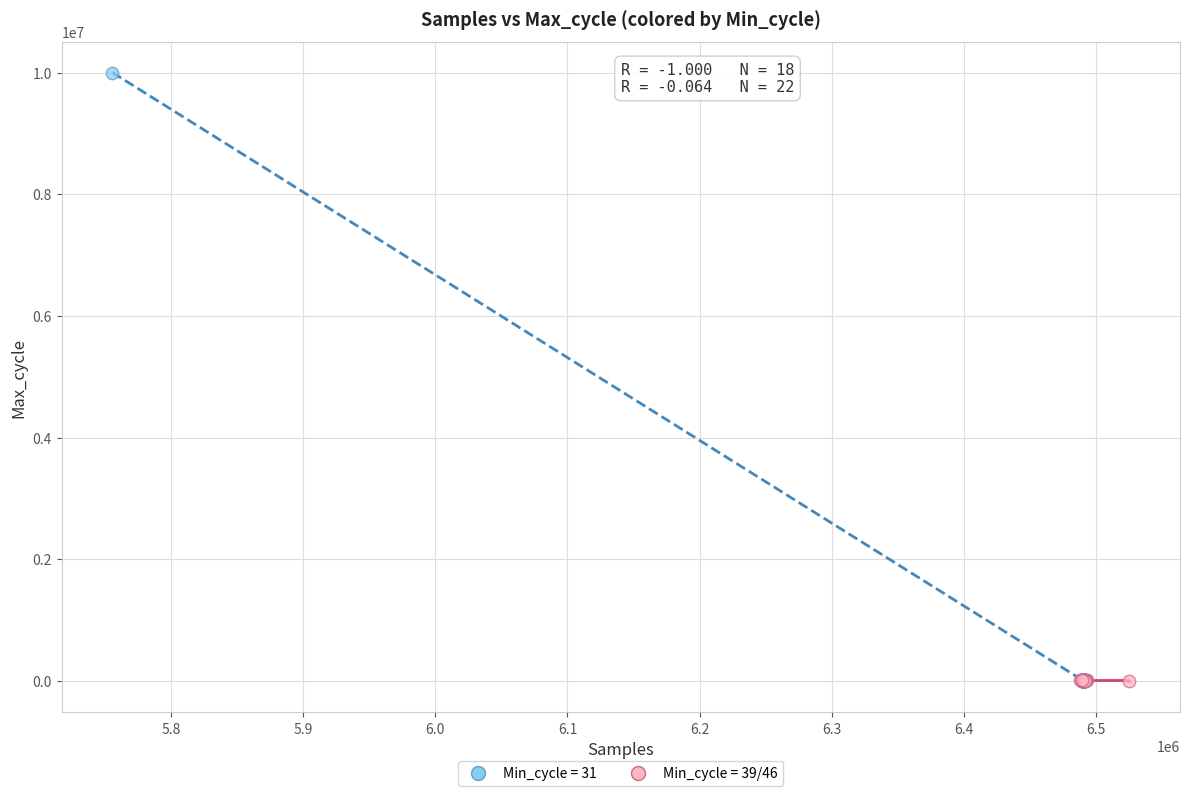

Which series contains the highest Y value?

Min_cycle = 31